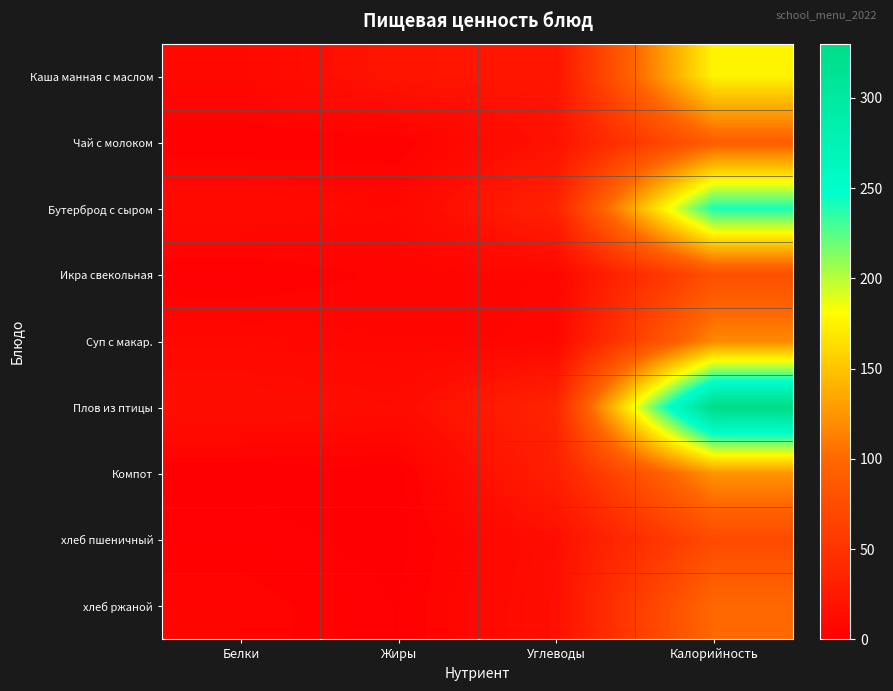

Reading left to right, list all the values displayed in this chart.

Каша манная с маслом: Белки=8.4	Жиры=20.5	Углеводы=21.0	Калорийность=176.0
Чай с молоком: Белки=1.4	Жиры=1.6	Углеводы=17.7	Калорийность=91.0
Бутерброд с сыром: Белки=11.7	Жиры=8.1	Углеводы=34.1	Калорийность=241.0
Икра свекольная: Белки=1.3	Жиры=4.6	Углеводы=6.8	Калорийность=76.8
Суп с макар.: Белки=8.3	Жиры=6.3	Углеводы=6.6	Калорийность=117.3
Плов из птицы: Белки=15.2	Жиры=13.0	Углеводы=36.2	Калорийность=330.0
Компот: Белки=0.6	Жиры=0.0	Углеводы=31.4	Калорийность=124.0
хлеб пшеничный: Белки=2.4	Жиры=0.3	Углеводы=14.6	Калорийность=72.6
хлеб ржаной: Белки=5.2	Жиры=1.2	Углеводы=16.0	Калорийность=100.0